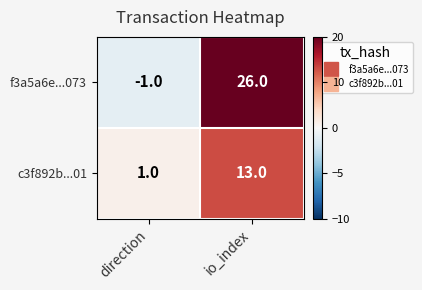

What is the smallest value displayed?

-1